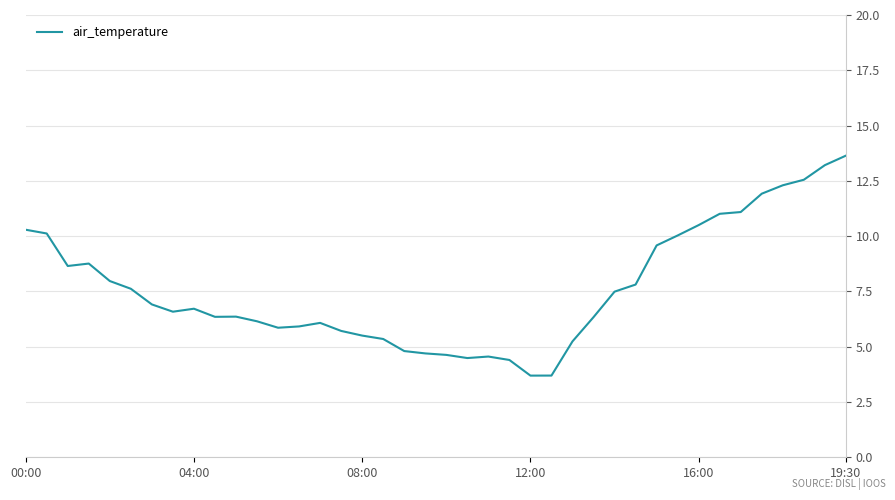

What is the minimum value shown in the chart?

3.7